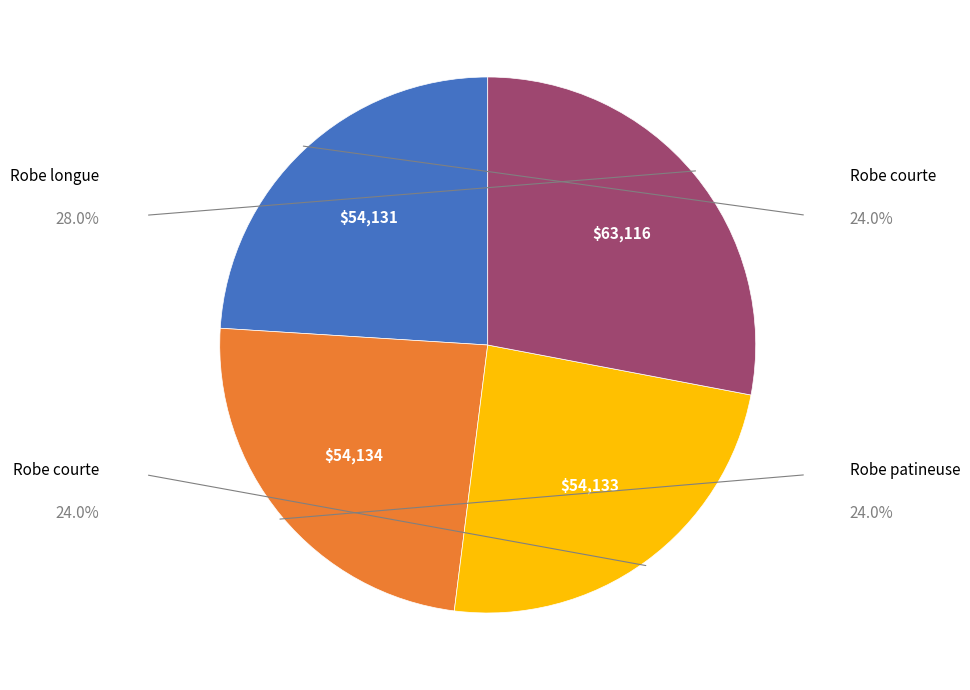

Does any single category account for the majority?

No